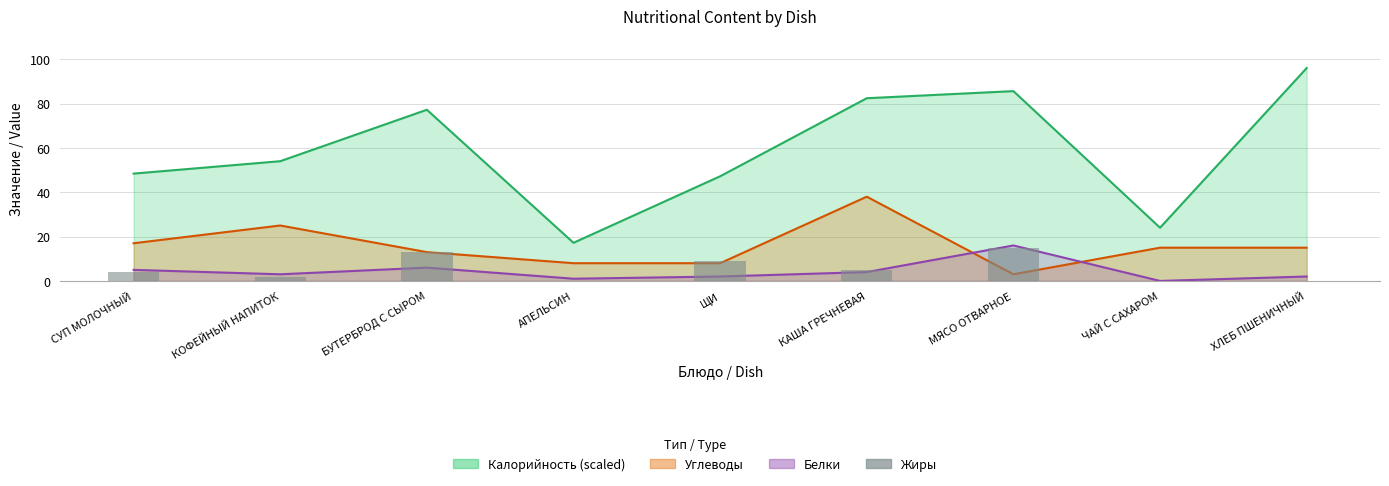

How many categories are shown in the chart?

9